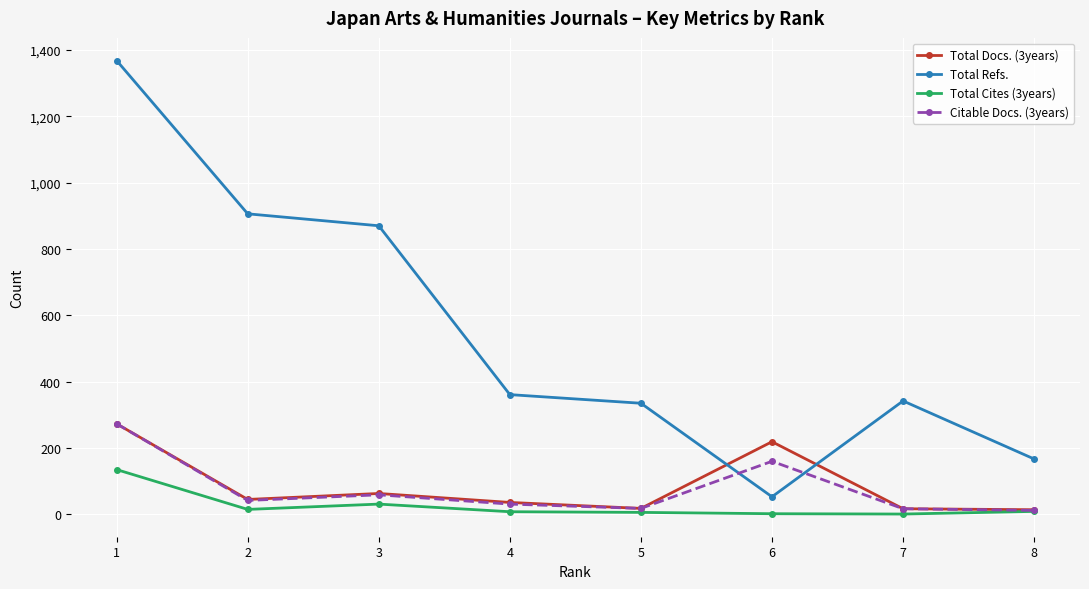

The Total Refs. series shows 335 at 5. True or false?

True